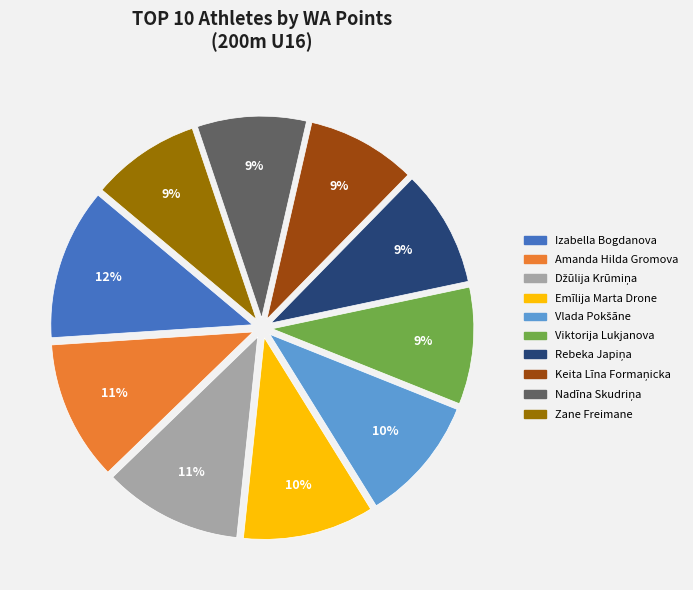

Does Viktorija Lukjanova account for over 50% of the chart?

No